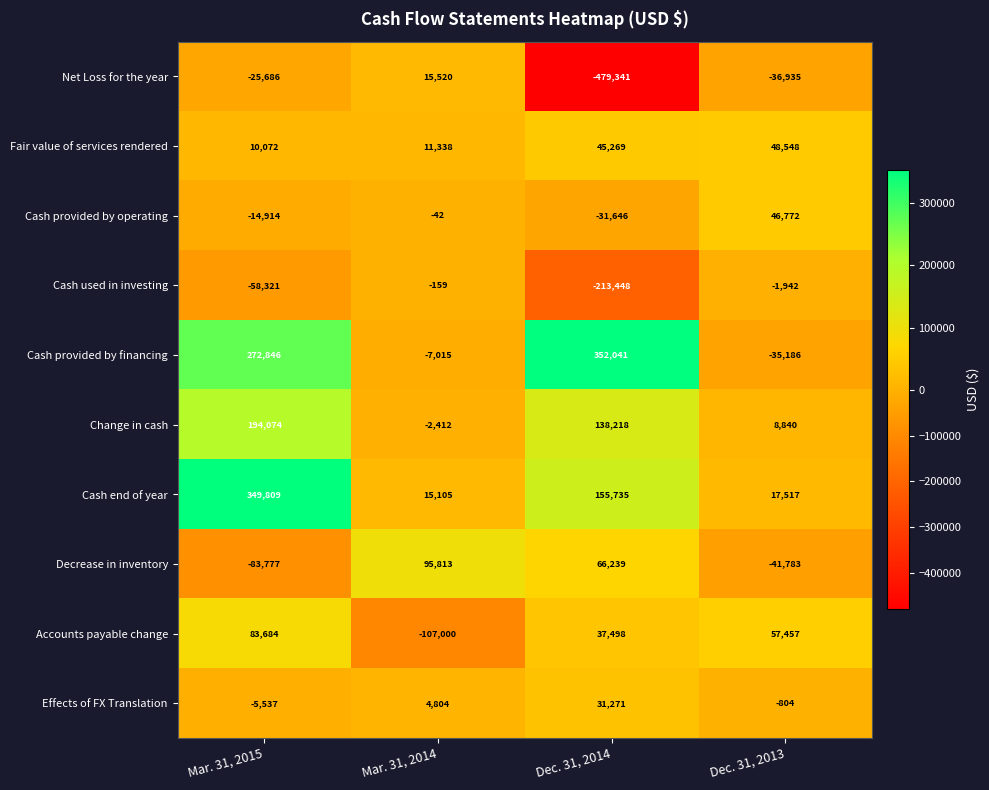

Is the value of Cash used in investing at Mar. 31, 2015 greater than the value of Change in cash at Mar. 31, 2015?

No